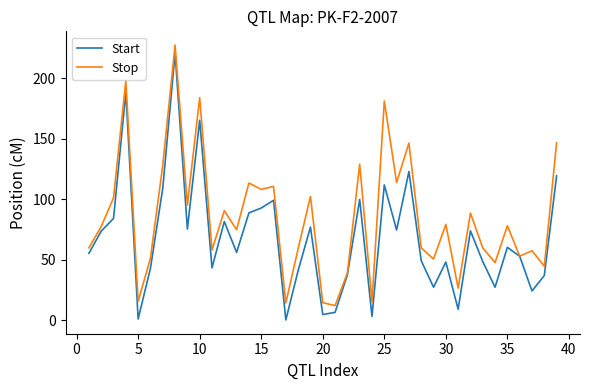

Which series has the largest total across all categories?

Stop